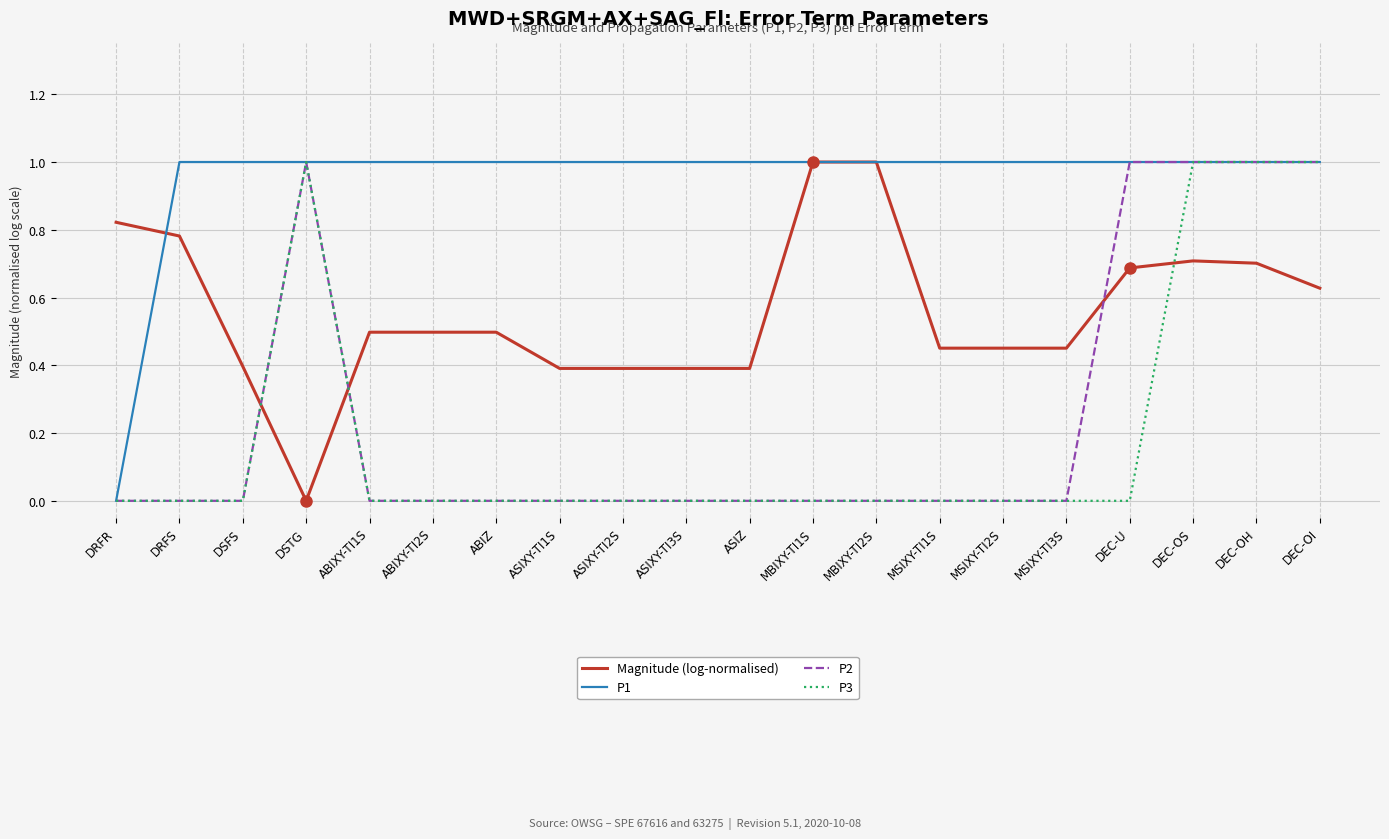

What is the highest value of the Magnitude (log-normalised) series?

1.0